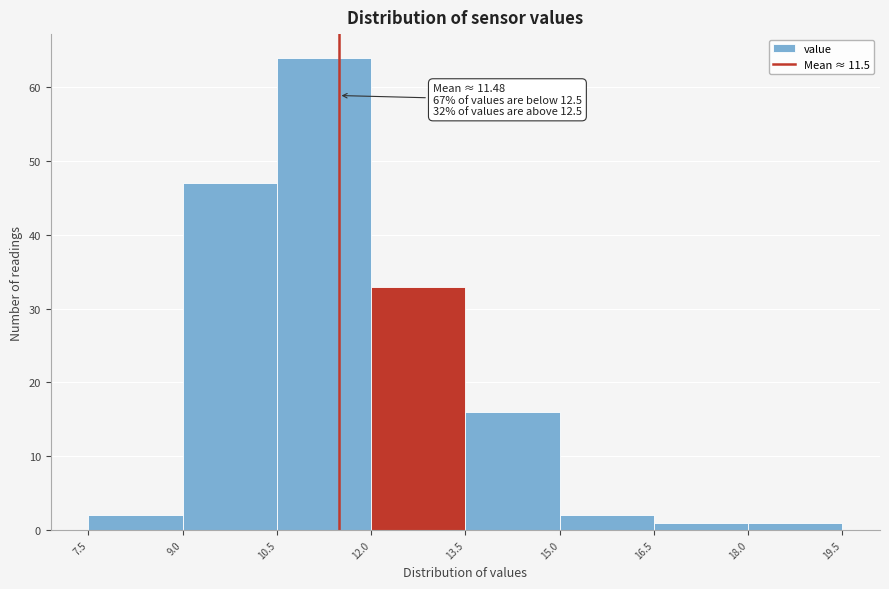

Over which range of the x-axis is the bar tallest?

10.5 to 12.0